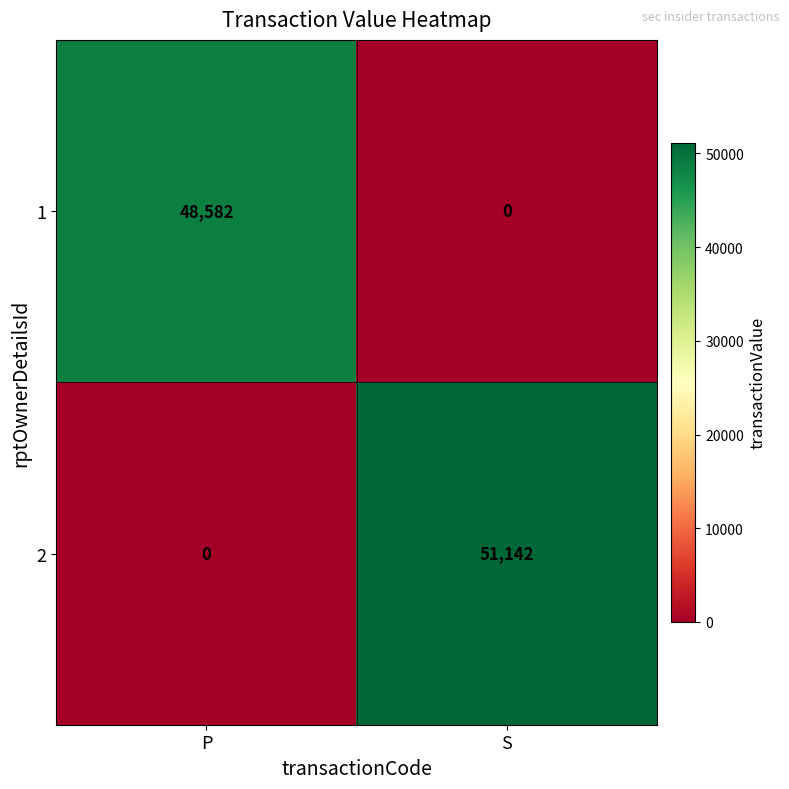

What is the highest value of the 2 series?

51142